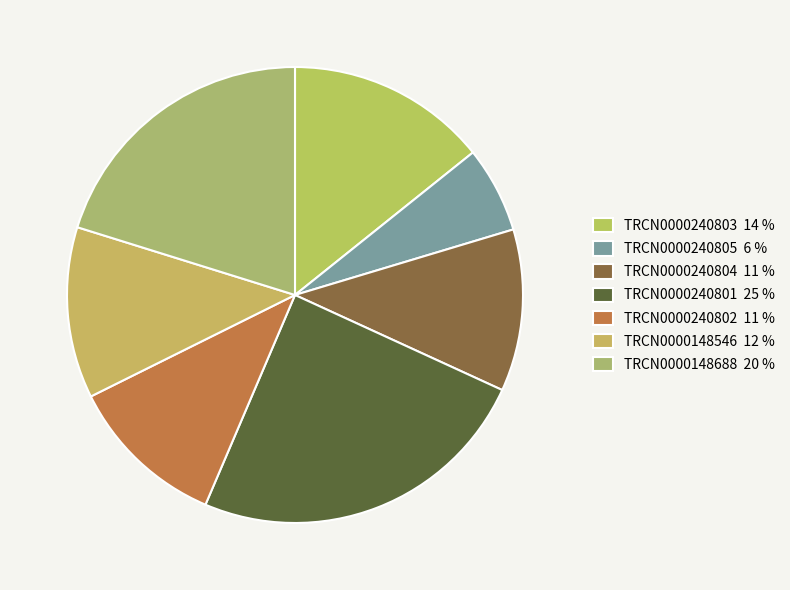

Which slice is the largest?

TRCN0000240801